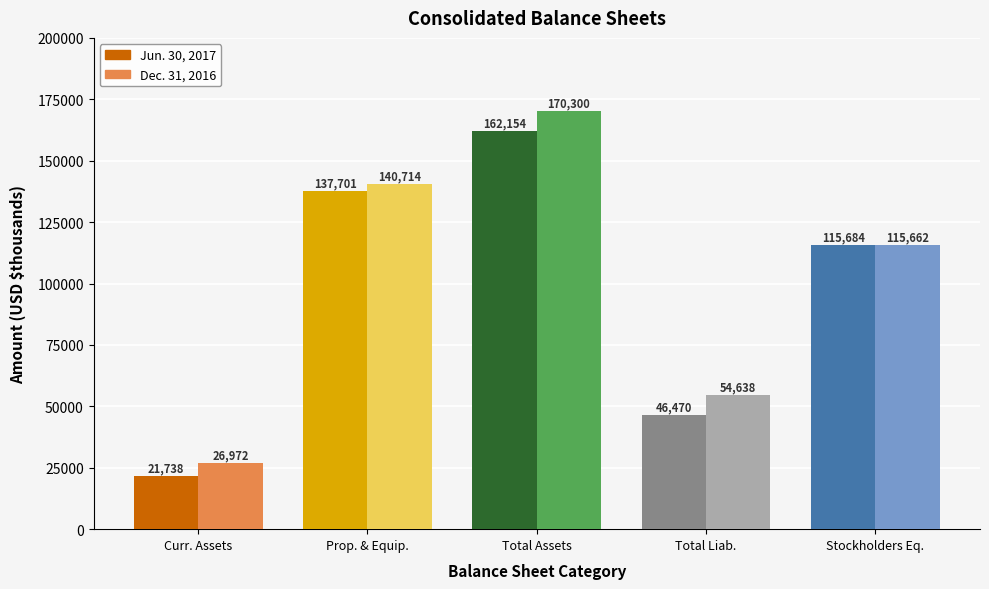

Rank the series by their average value, from lowest to highest.

Jun. 30, 2017, Dec. 31, 2016